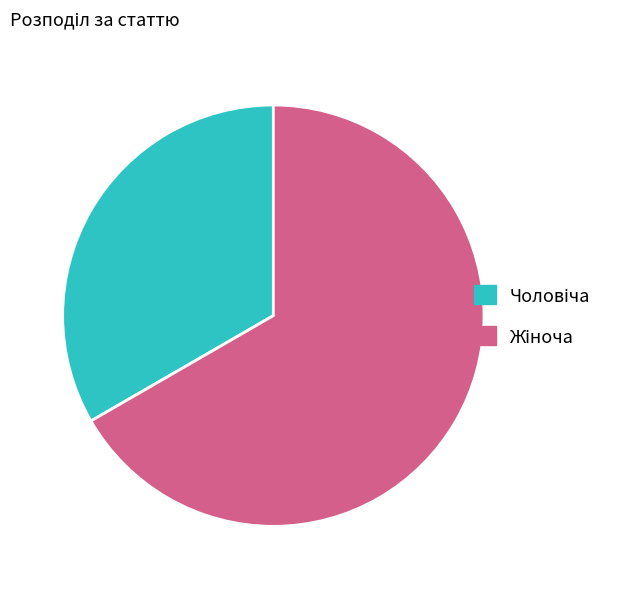

Count the number of slices in the pie.

2